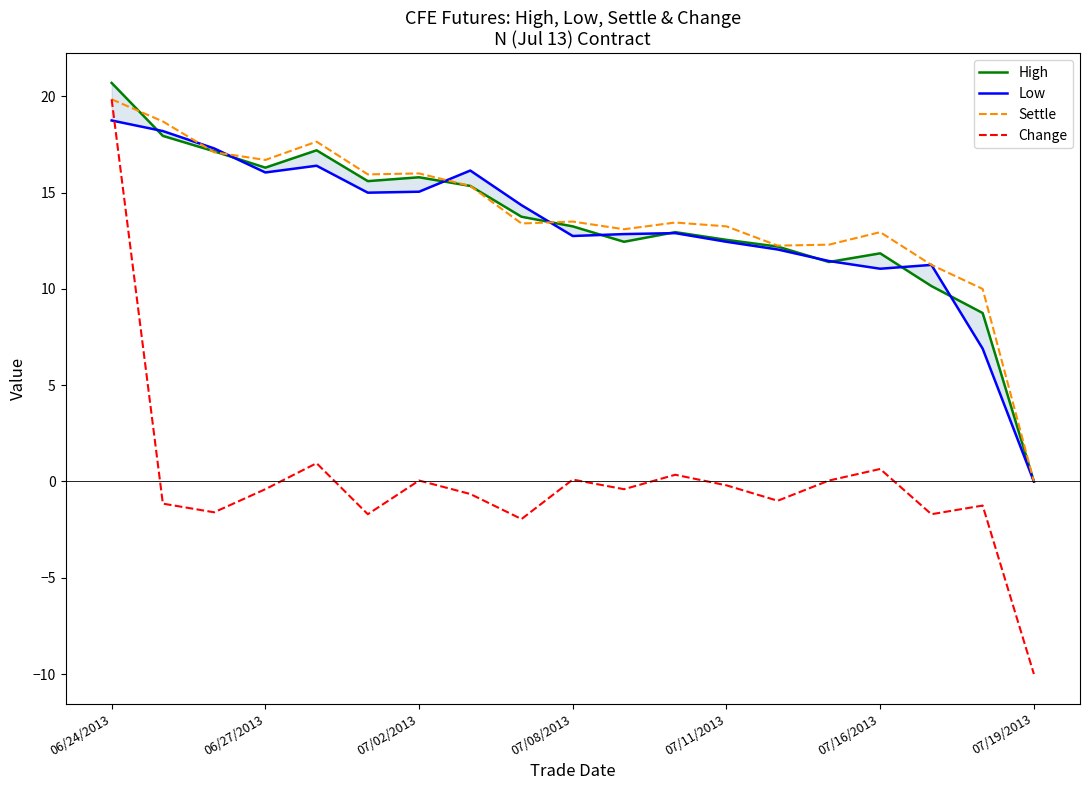

At which label does Low reach its peak?

06/24/2013